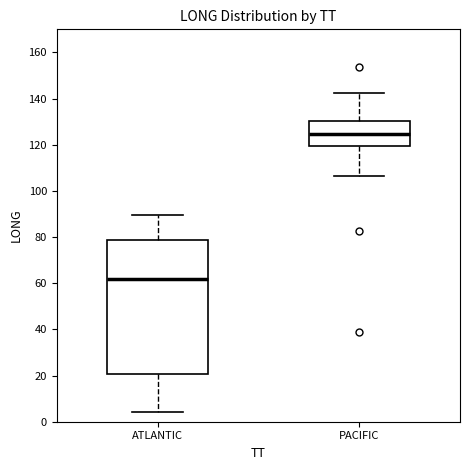

Which box's median line is the highest?

PACIFIC